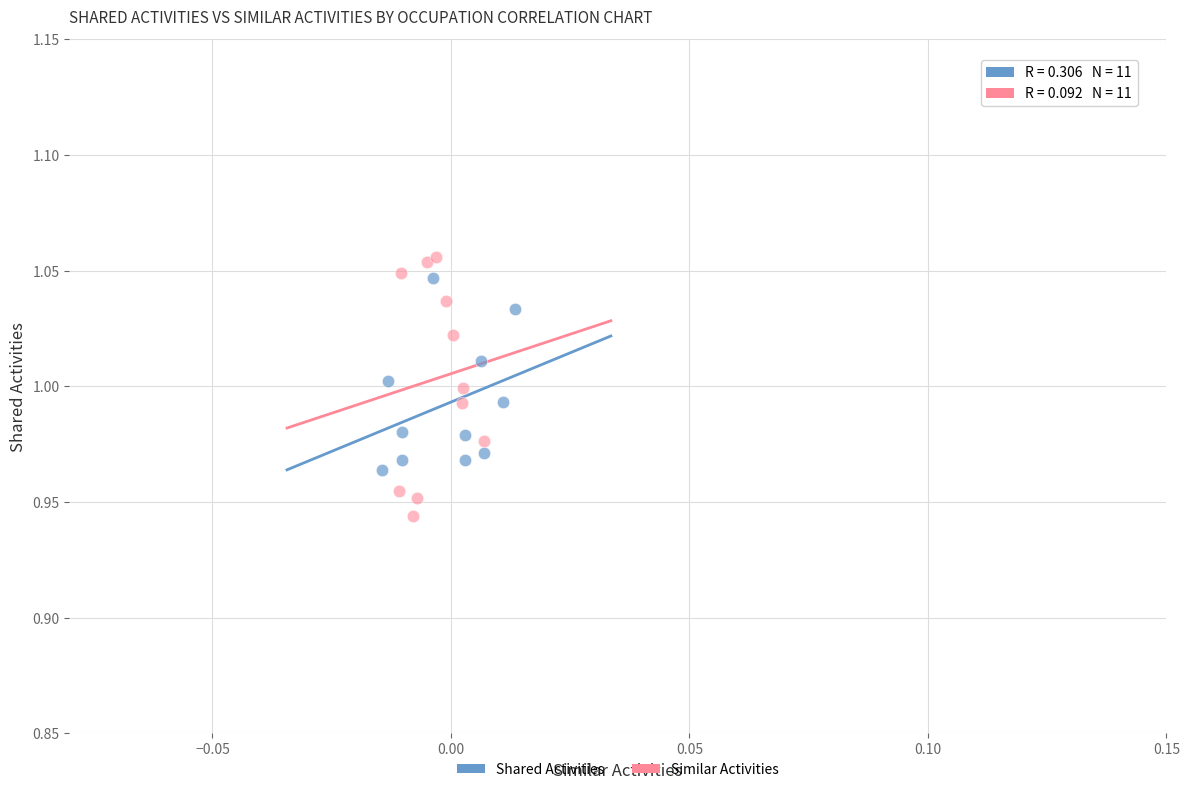

Which series has the widest spread of Y values?

Similar Activities